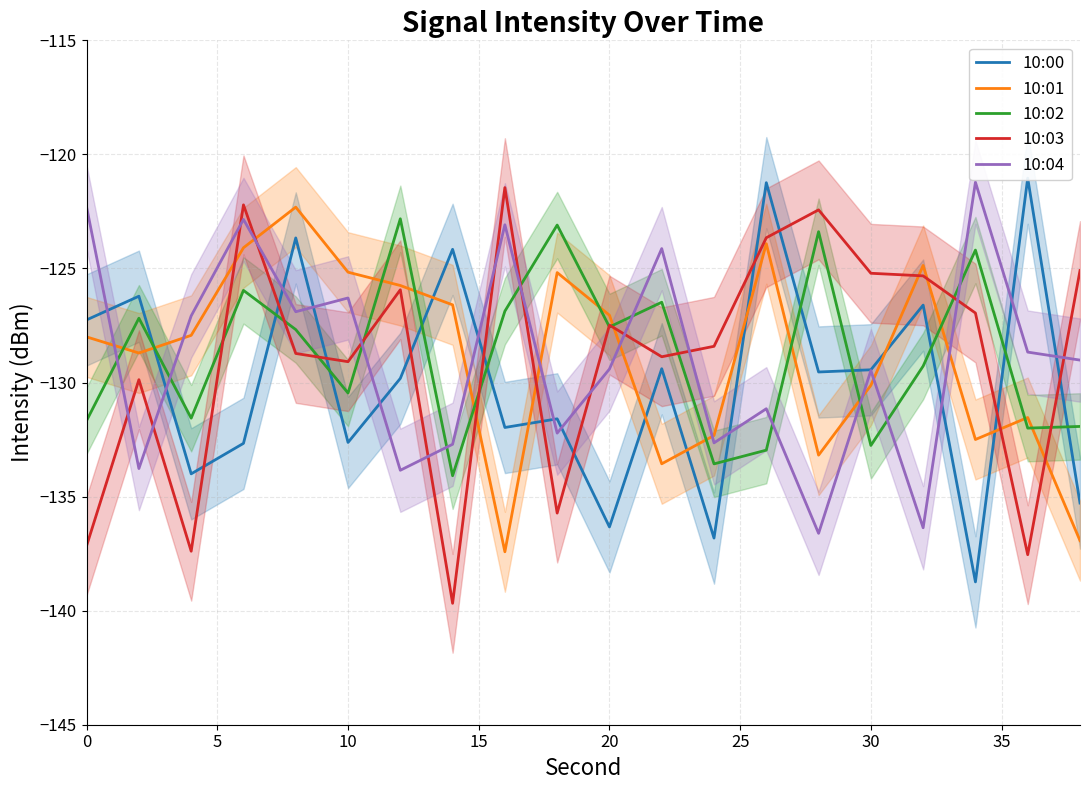

True or false: 10:01 and 10:03 cross at least once.

True